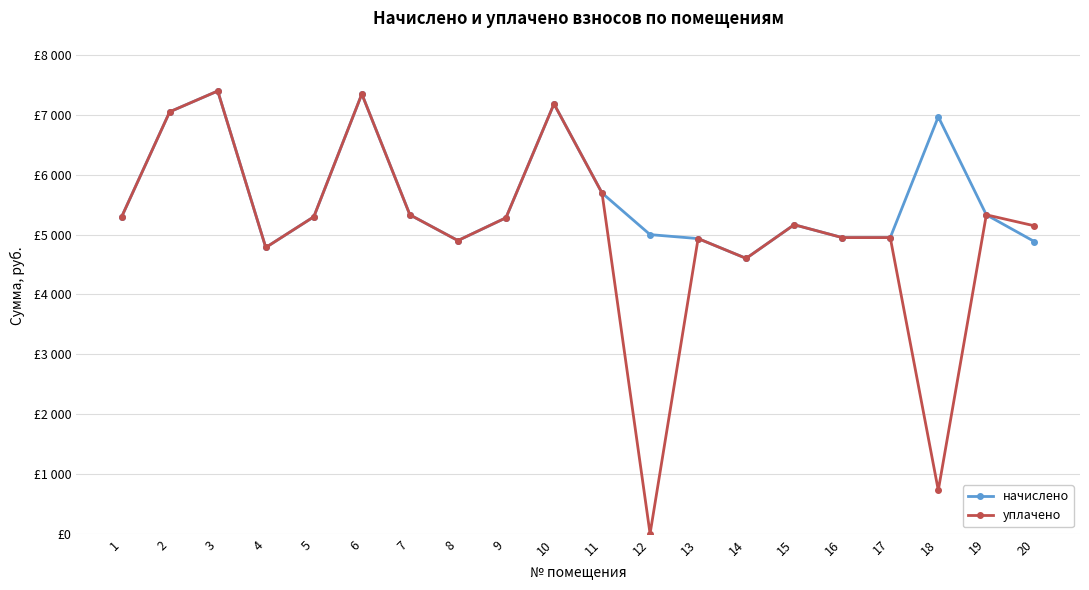

Does the chart have visible grid lines?

Yes